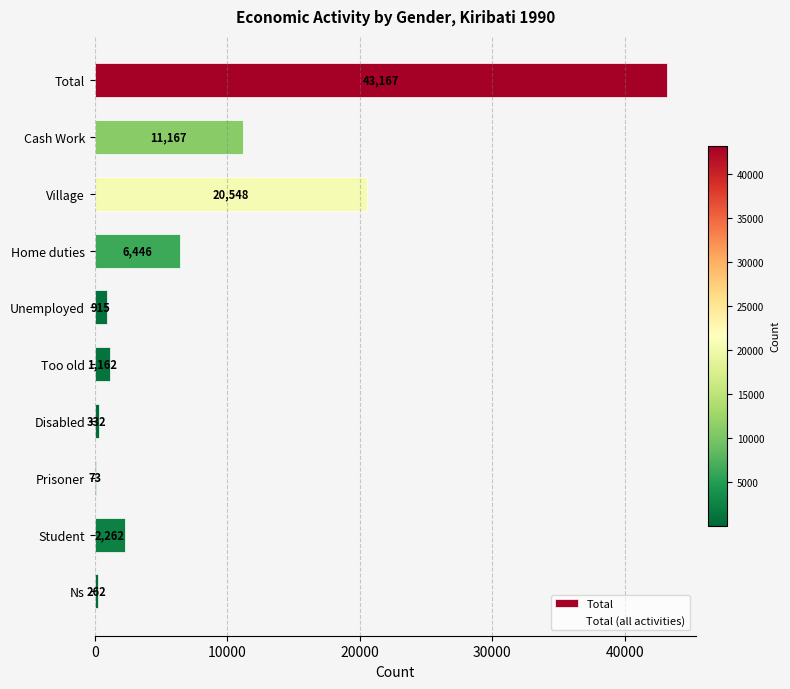

What is the maximum value shown in the chart?

43167